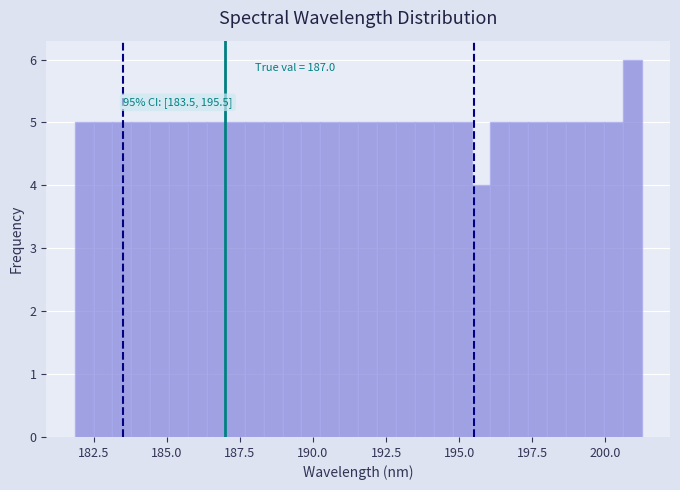

Around what value on the x-axis is the tallest bar? Give the approximate position of its centre, as read against the axis.

201.0